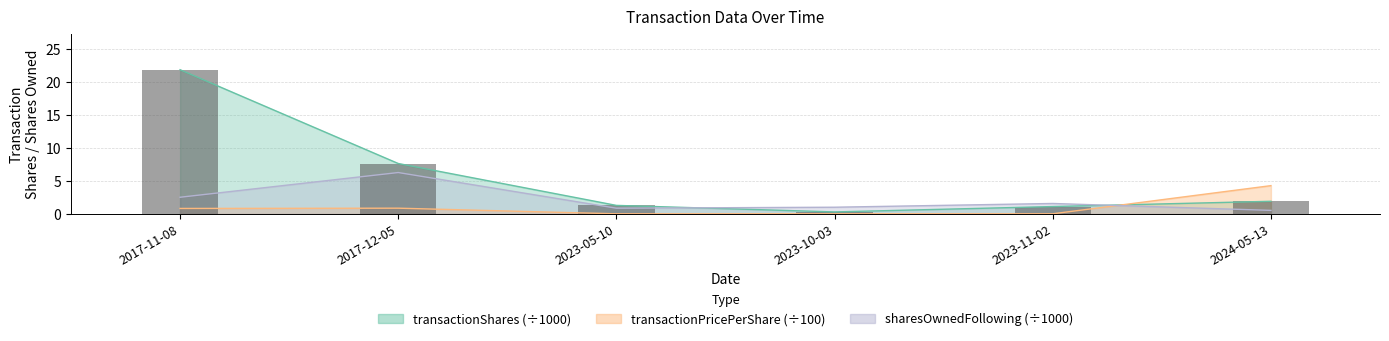

How many groups of bars are there?

6